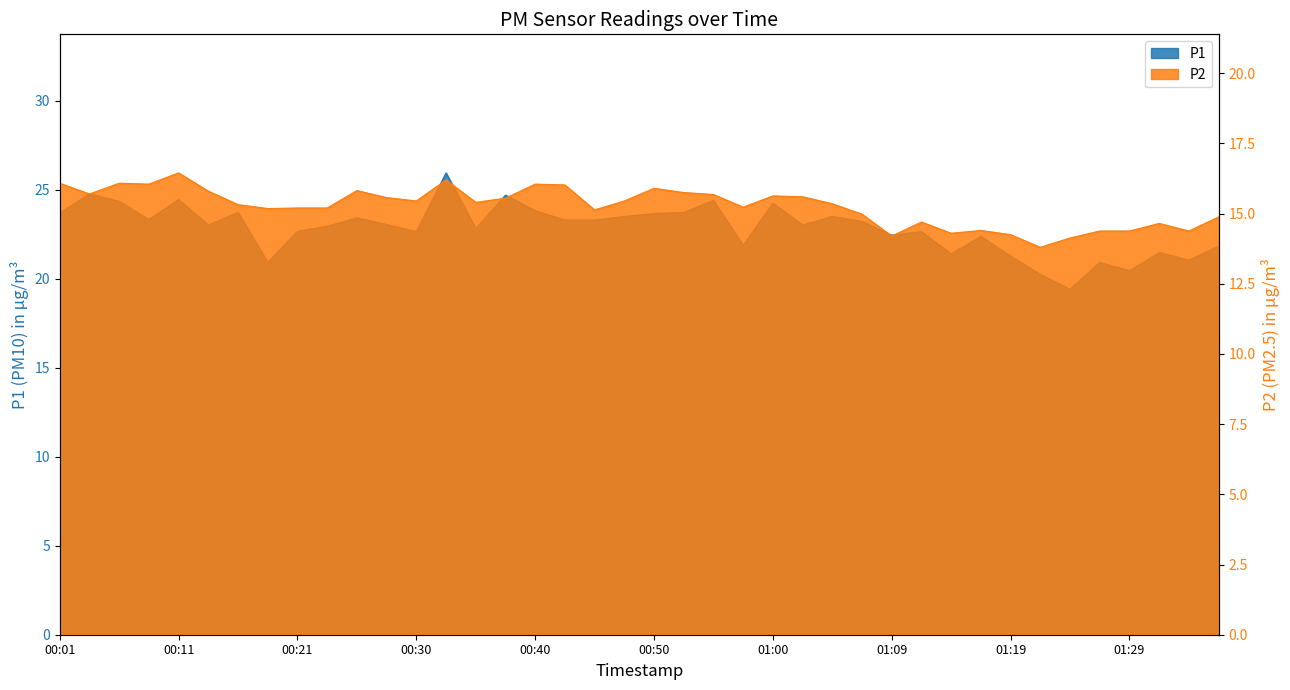

At which category is the sum across all series the highest?

00:33